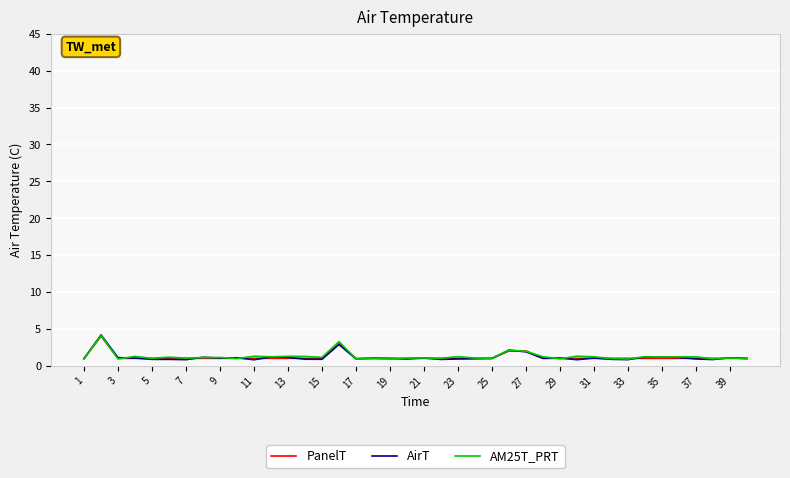

What are all the series names shown in the legend?

PanelT, AirT, AM25T_PRT